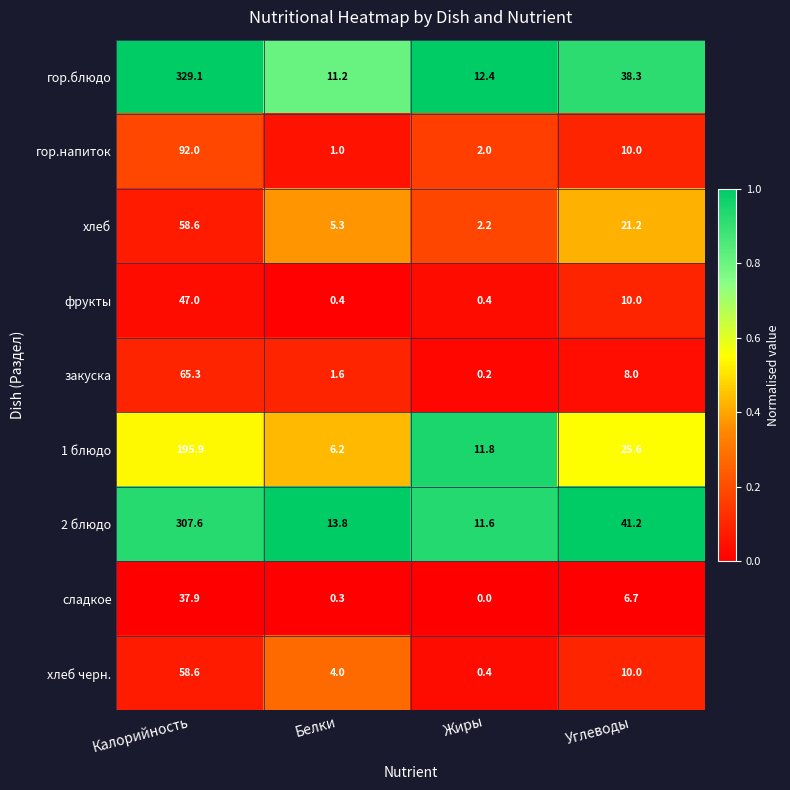

What is the difference between the 1 блюдо values at Углеводы and Белки?

19.4